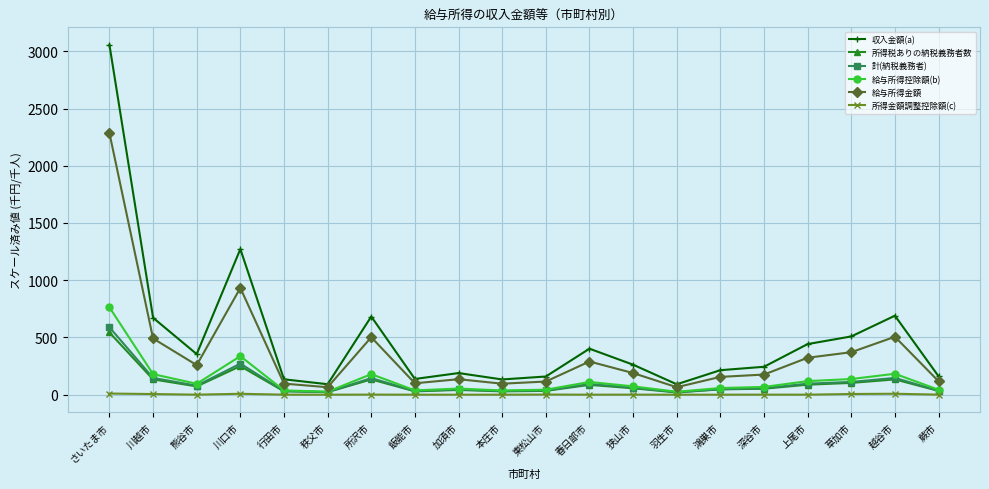

What is the difference between the second highest and second lowest values in the 所得金額調整控除額(c) series?

8.1